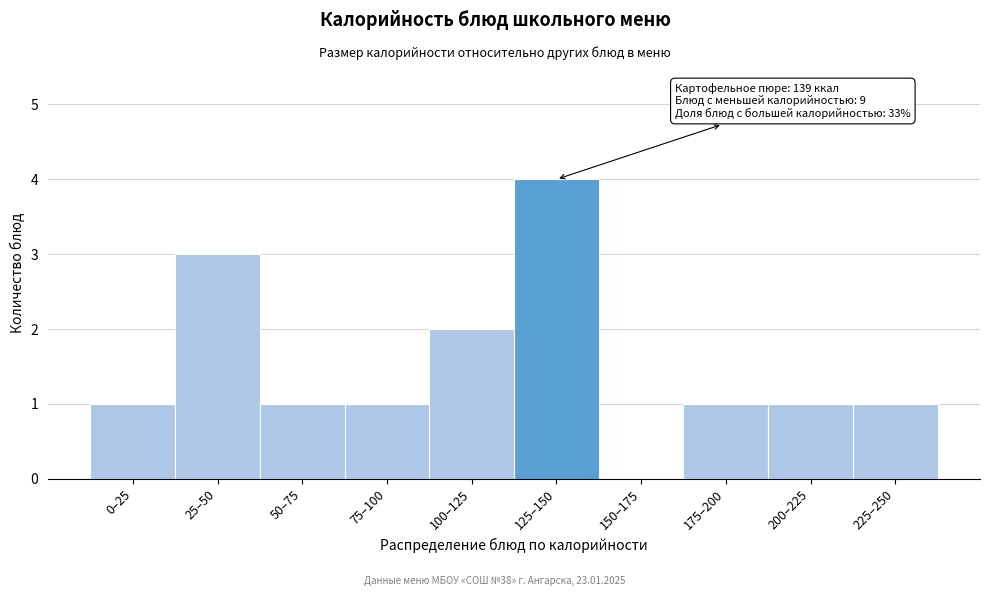

Reading left to right, what are all the values shown in this chart?

0–25=1	25–50=3	50–75=1	75–100=1	100–125=2	125–150=4	150–175=0	175–200=1	200–225=1	225–250=1